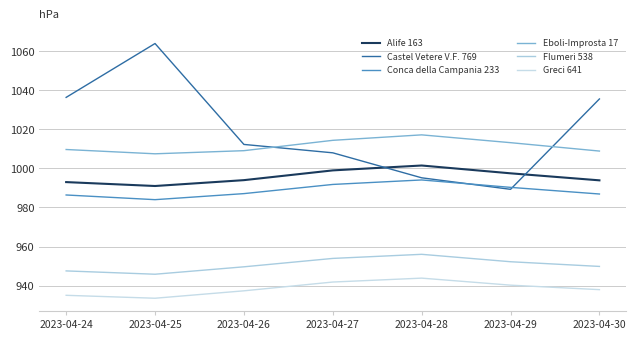

Which series has the largest total across all categories?

Castel Vetere V.F. 769